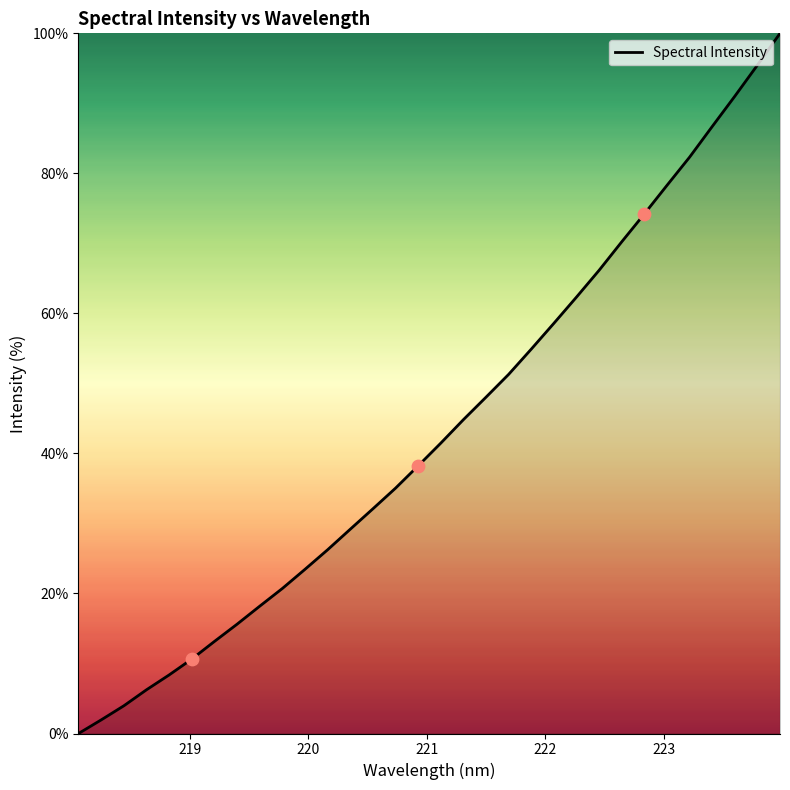

What is the difference between the maximum and minimum values?

100.0